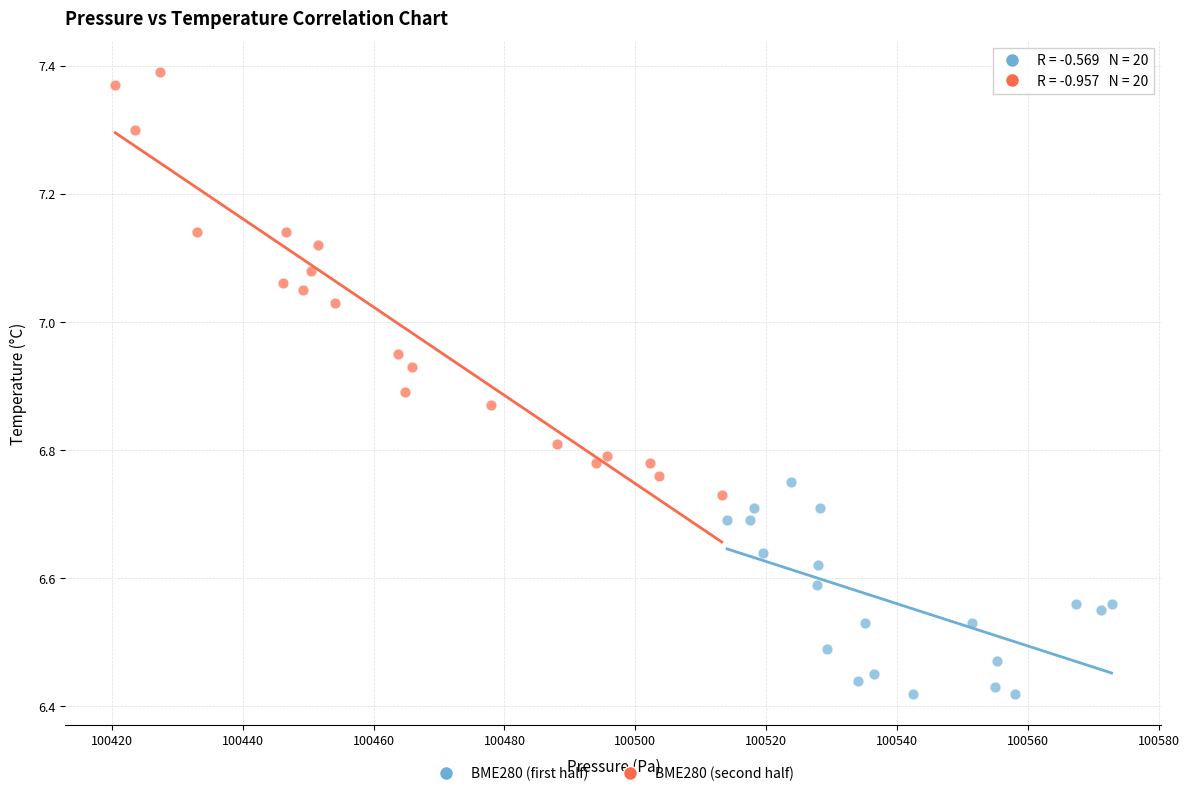

Which series contains the highest Y value?

BME280 (second half)